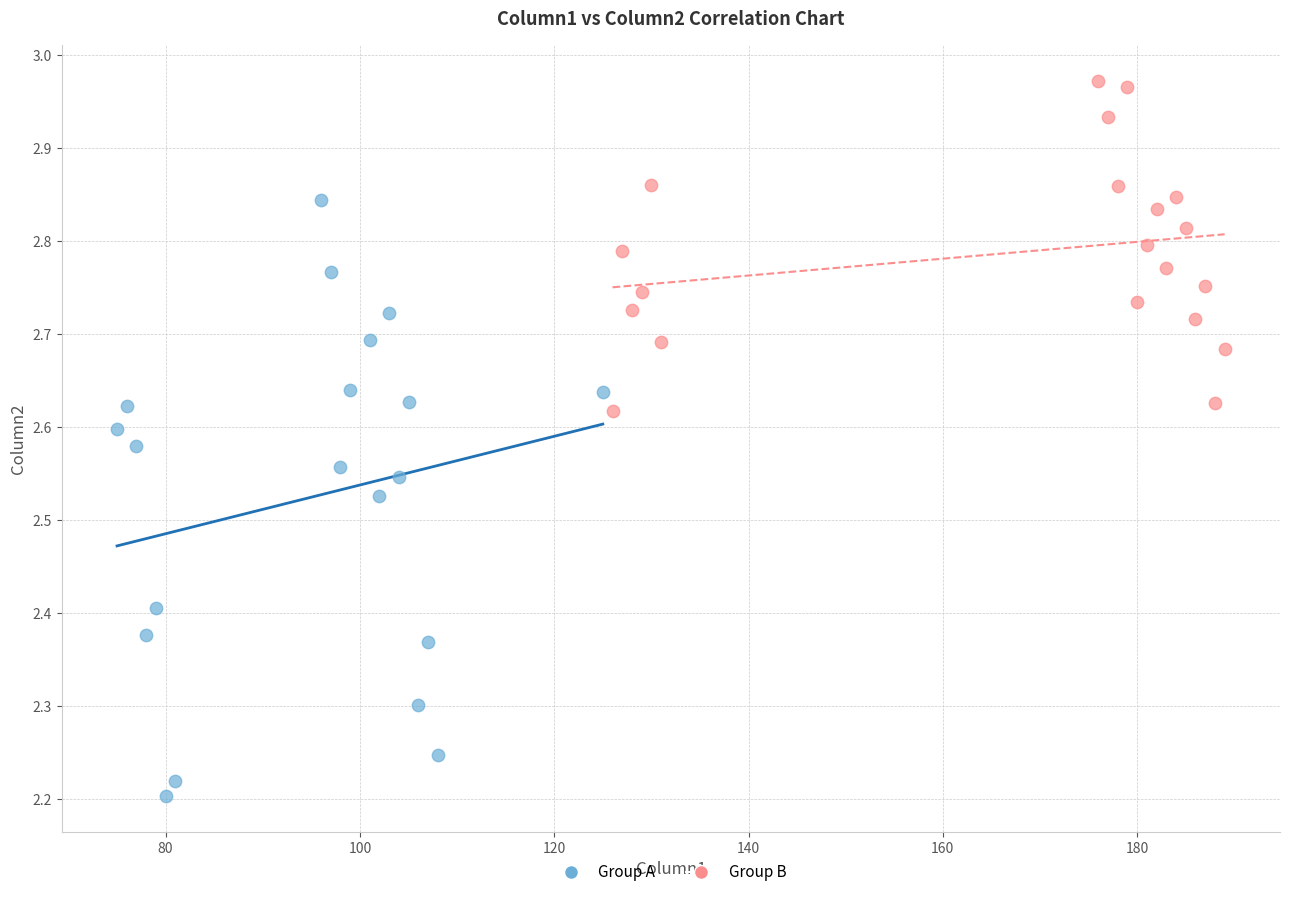

Which series contains the lowest Y value?

Group A